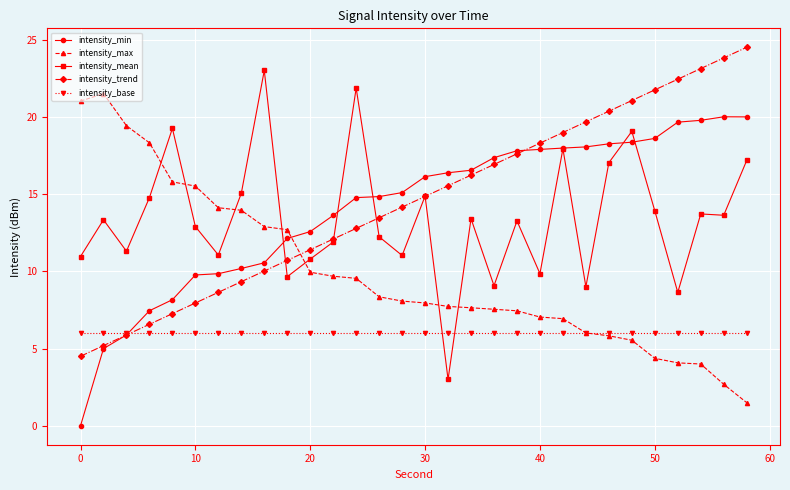

What is the value of the intensity_mean point at the 25th from the left?

19.1